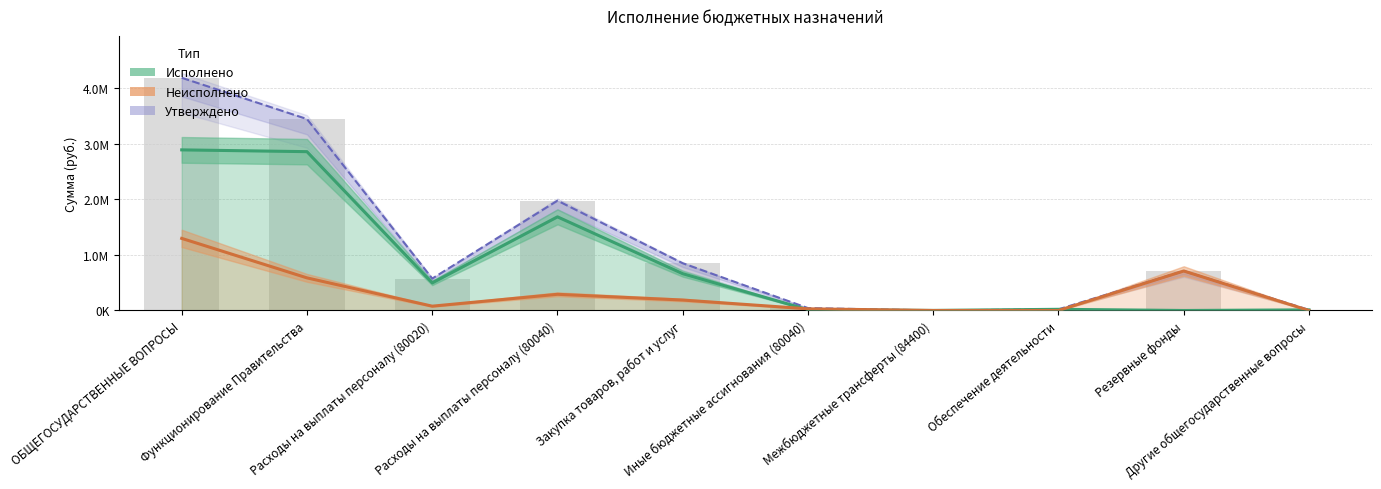

At which category does the chart reach its peak across all series?

ОБЩЕГОСУДАРСТВЕННЫЕ ВОПРОСЫ